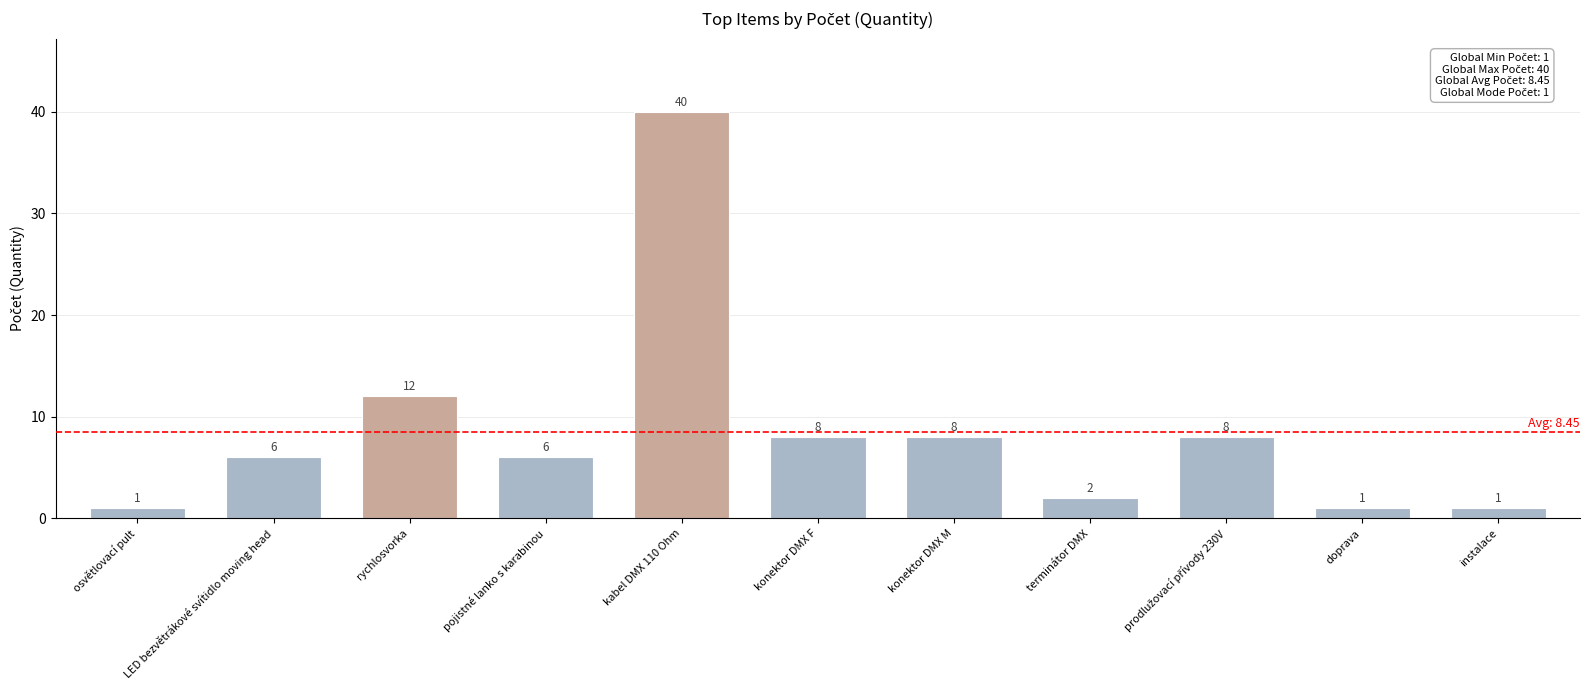

Reading right to left, extract all data points from this chart.

1	1	8	2	8	8	40	6	12	6	1